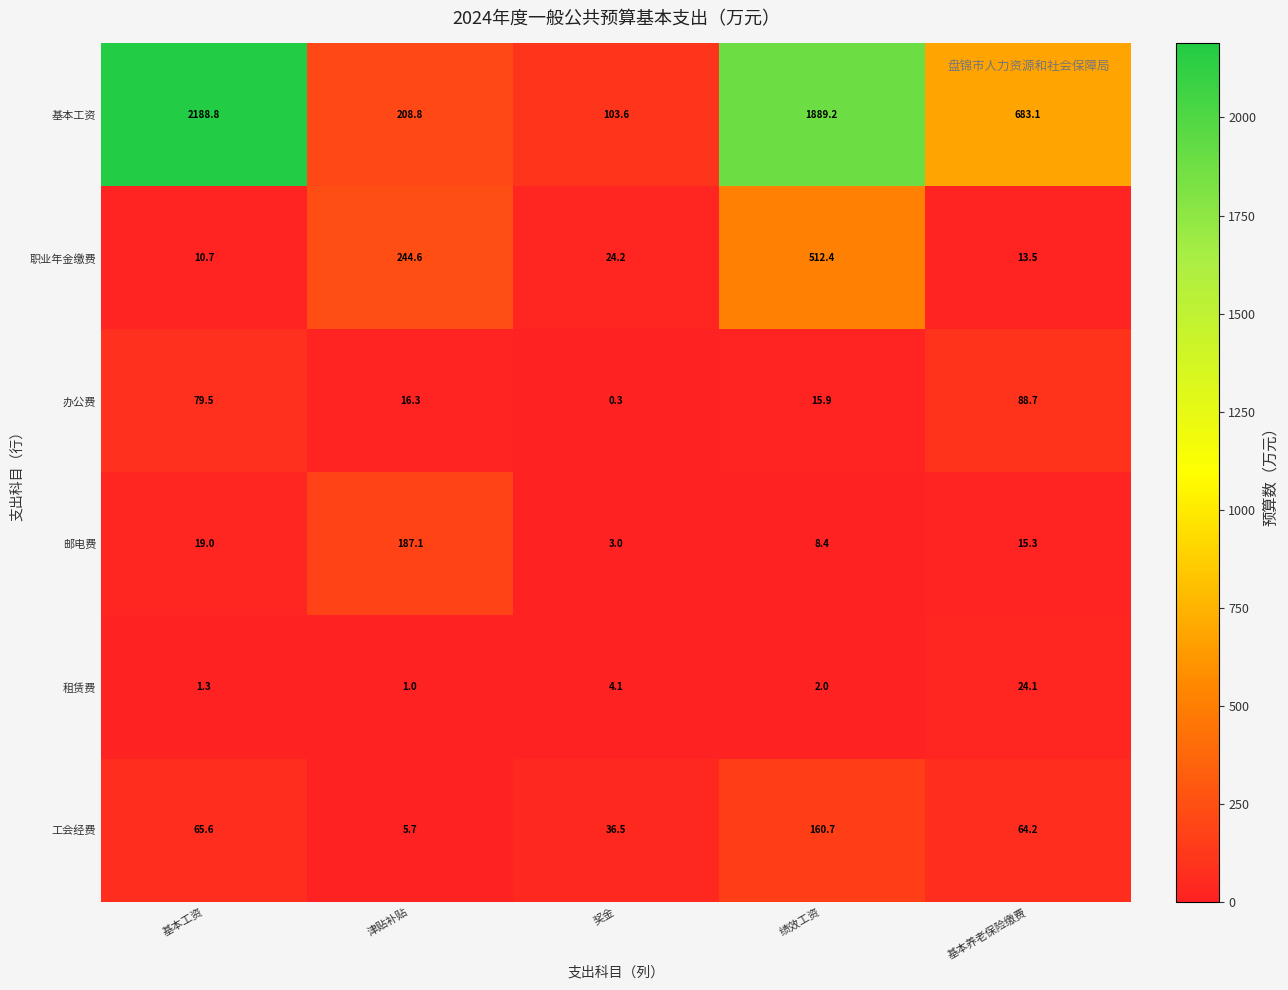

Count the number of categories in the chart.

5